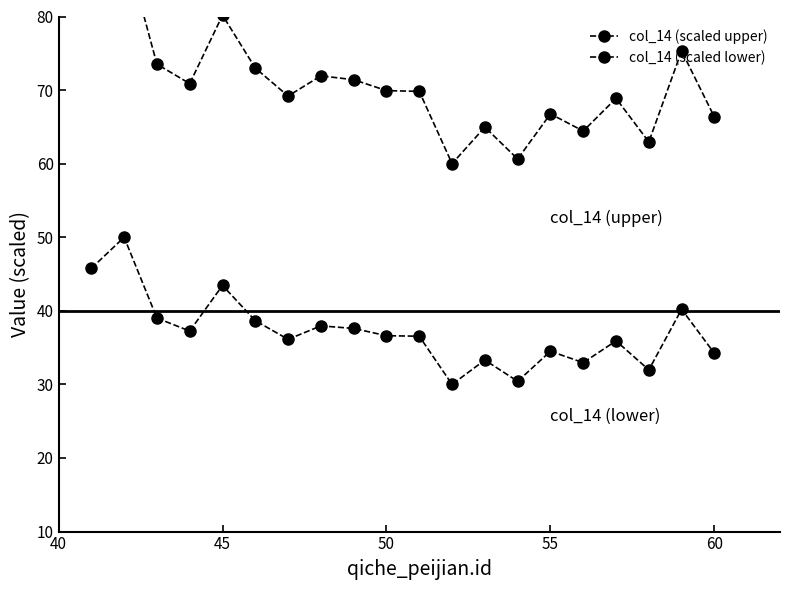

How many lines are shown in the chart?

2